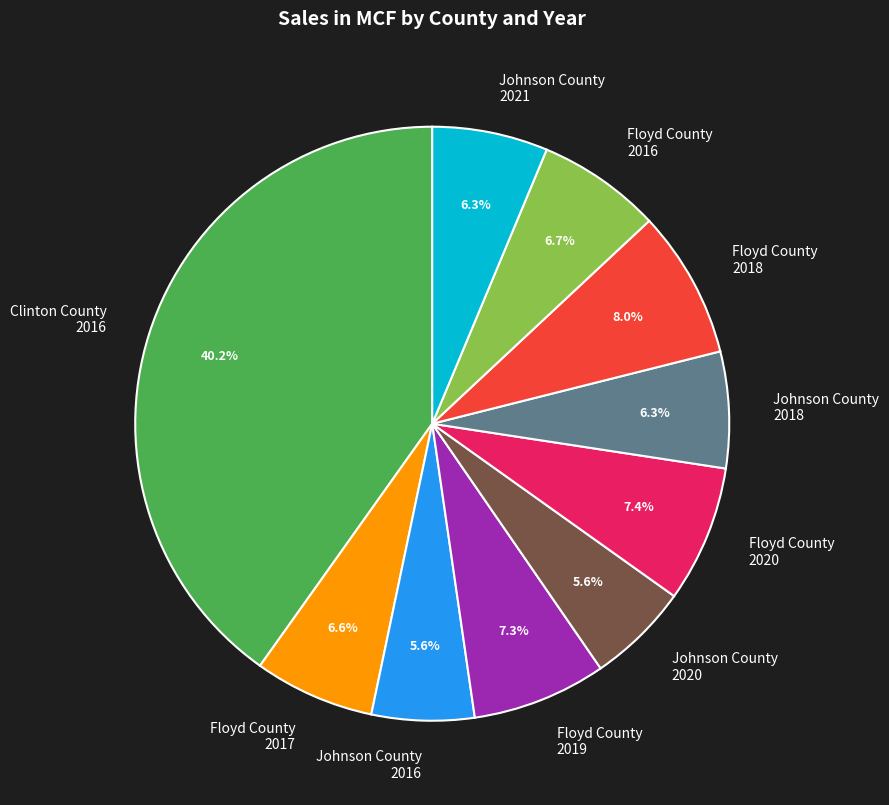

Is there a majority slice in this chart?

No